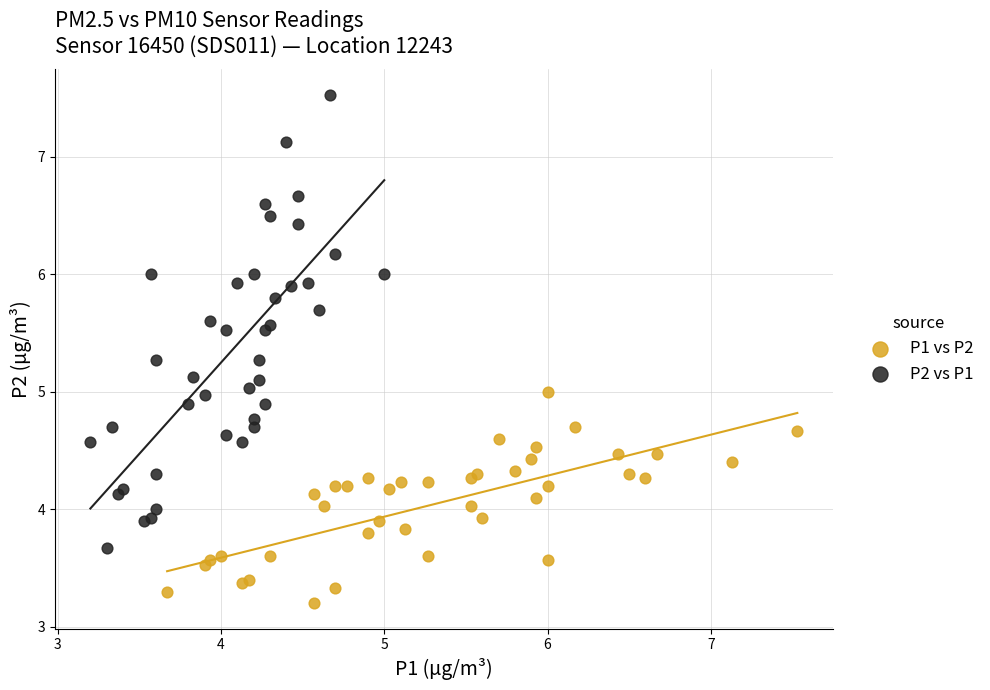

Which series contains the lowest Y value?

P1 vs P2